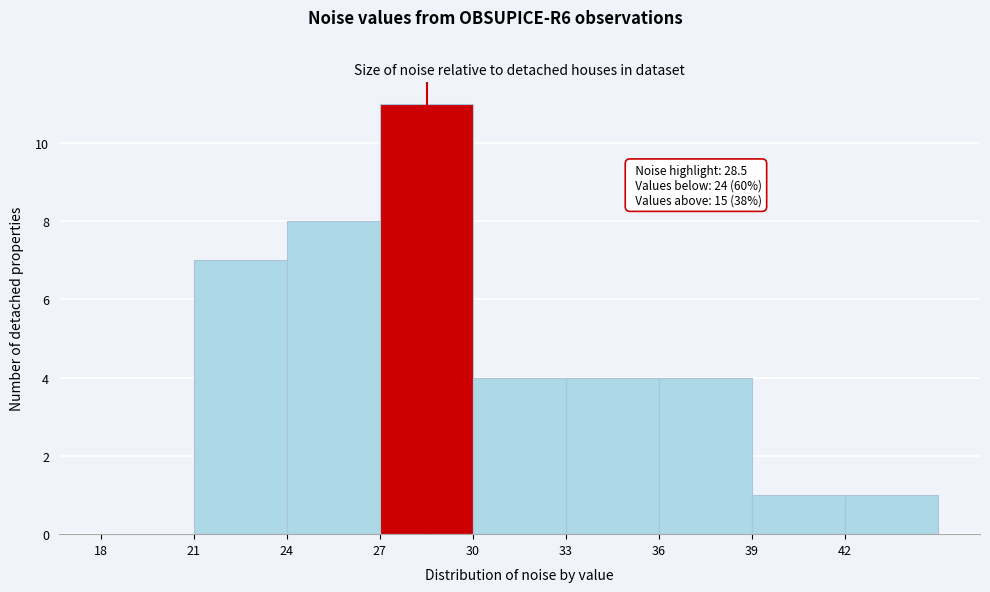

Over which range of the x-axis is the bar tallest?

27 to 30